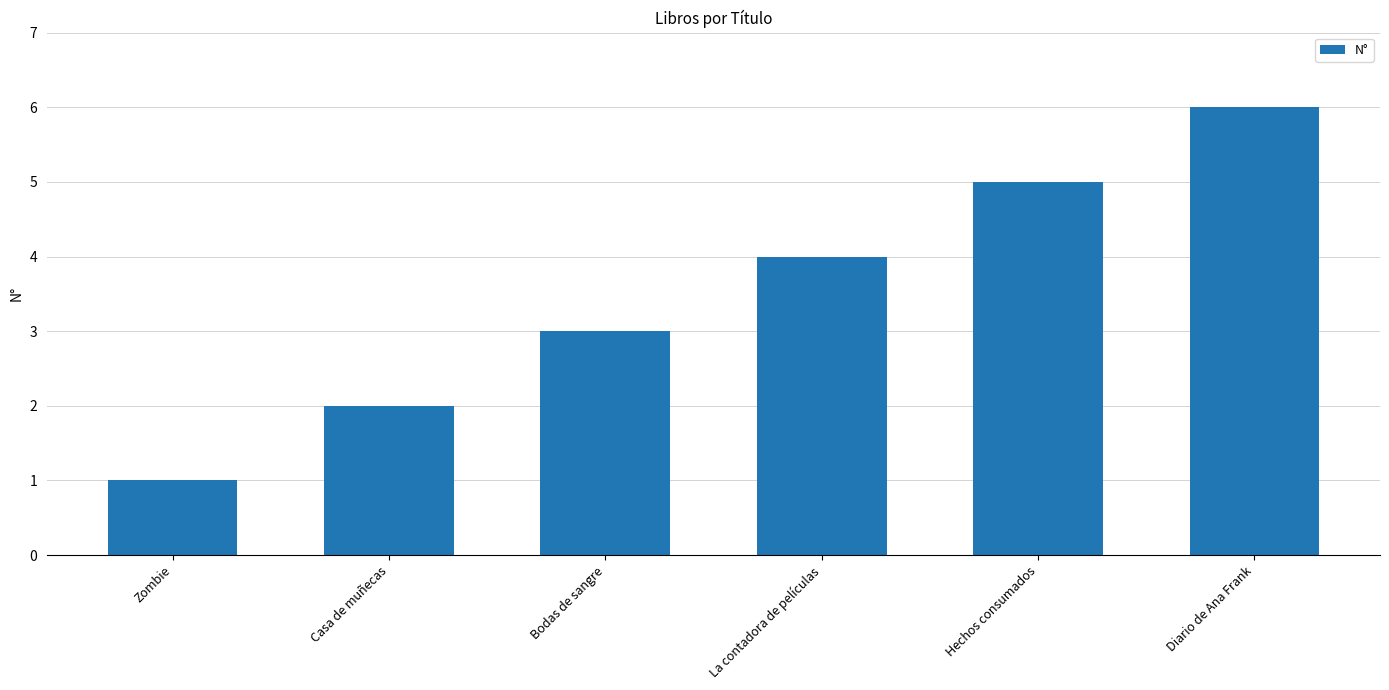

Are the bars grouped side by side (vs. stacked)?

No